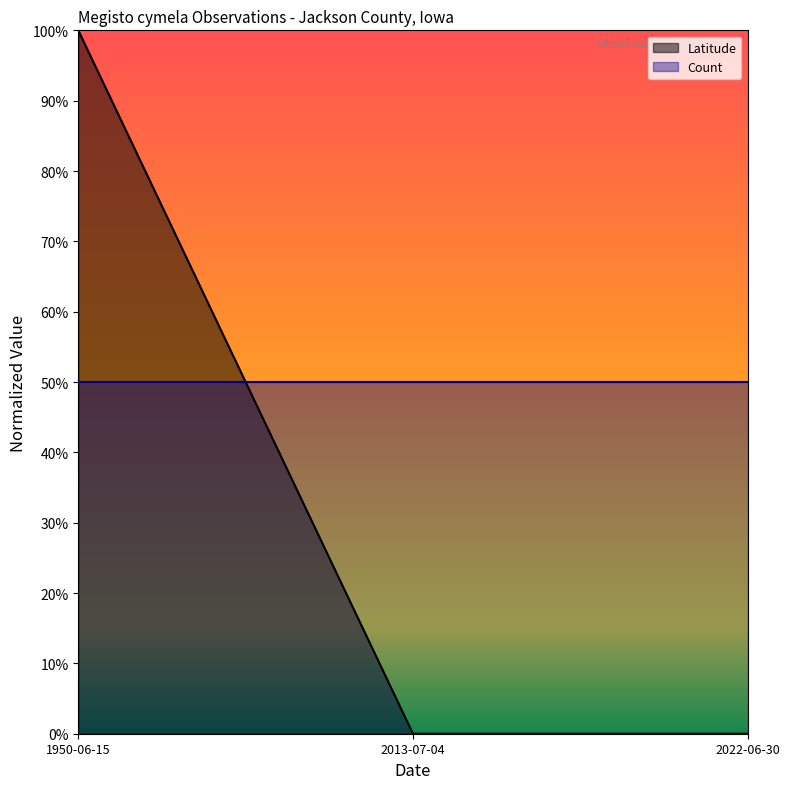

List the labels in order of value, smallest first.

2013-07-04, 2022-06-30, 1950-06-15